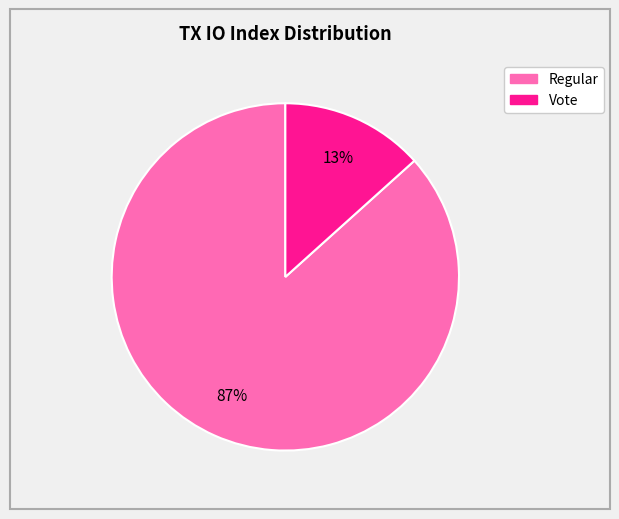

Is there any slice that represents more than half of the pie?

Yes